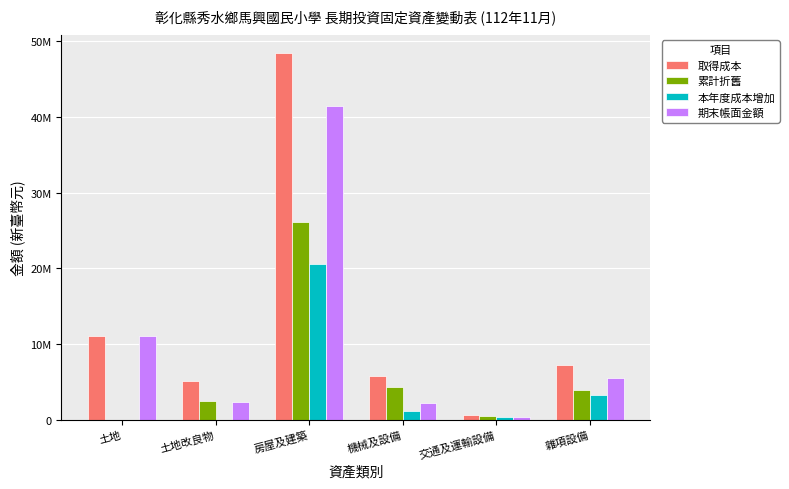

Reading right to left, transcribe all the data shown in this chart.

取得成本: 雜項設備=7195591	交通及運輸設備=634500	機械及設備=5817566	房屋及建築=48434327	土地改良物=5137300	土地=11027358
累計折舊: 雜項設備=3929338	交通及運輸設備=497503	機械及設備=4243965	房屋及建築=26141584	土地改良物=2395983	土地=0
本年度成本增加: 雜項設備=3302301	交通及運輸設備=312000	機械及設備=1172900	房屋及建築=20537055	土地改良物=0	土地=0
期末帳面金額: 雜項設備=5475467	交通及運輸設備=396057	機械及設備=2143192	房屋及建築=41435481	土地改良物=2380484	土地=11027358